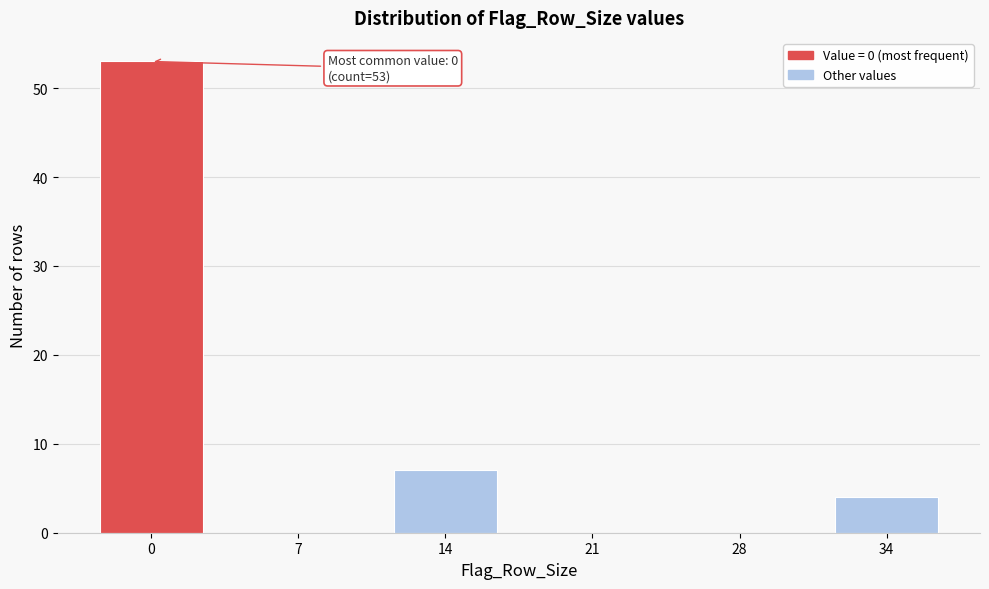

Reading left to right, what are all the values shown in this chart?

0=53	7=0	14=7	21=0	28=0	34=4